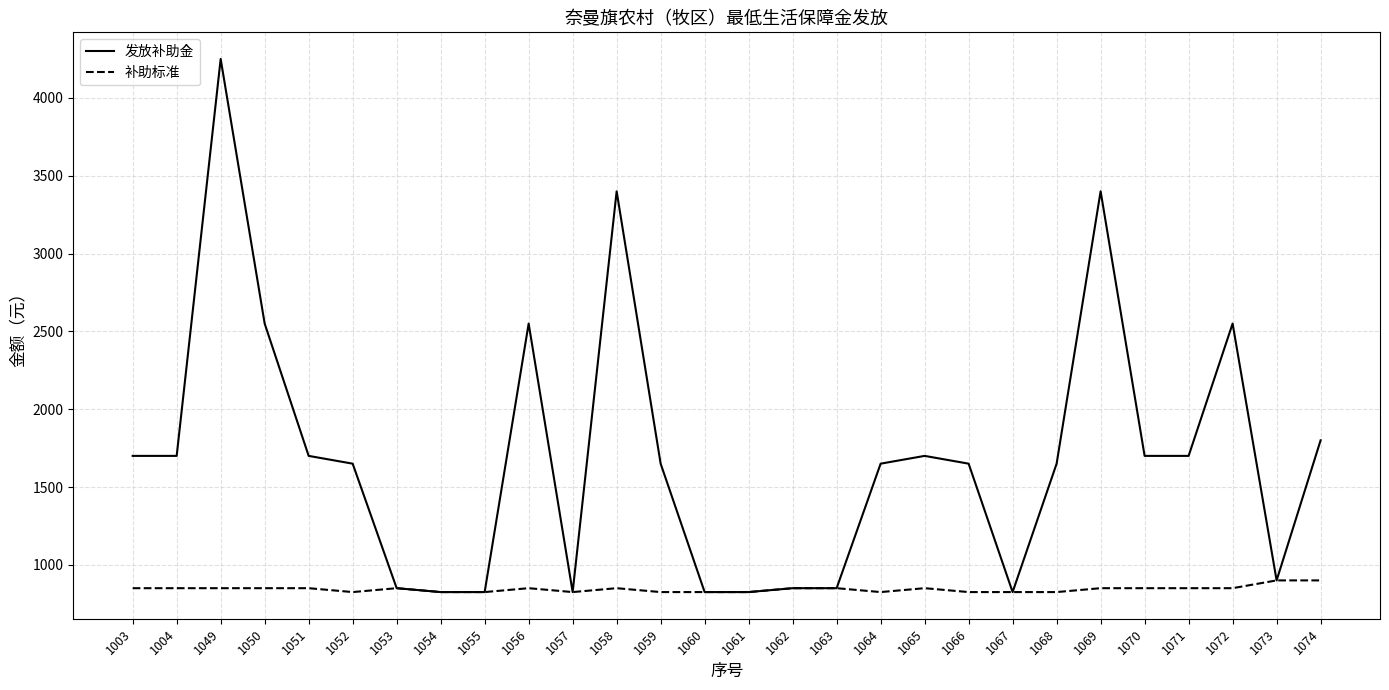

What is the average value of the 补助标准 series?

844